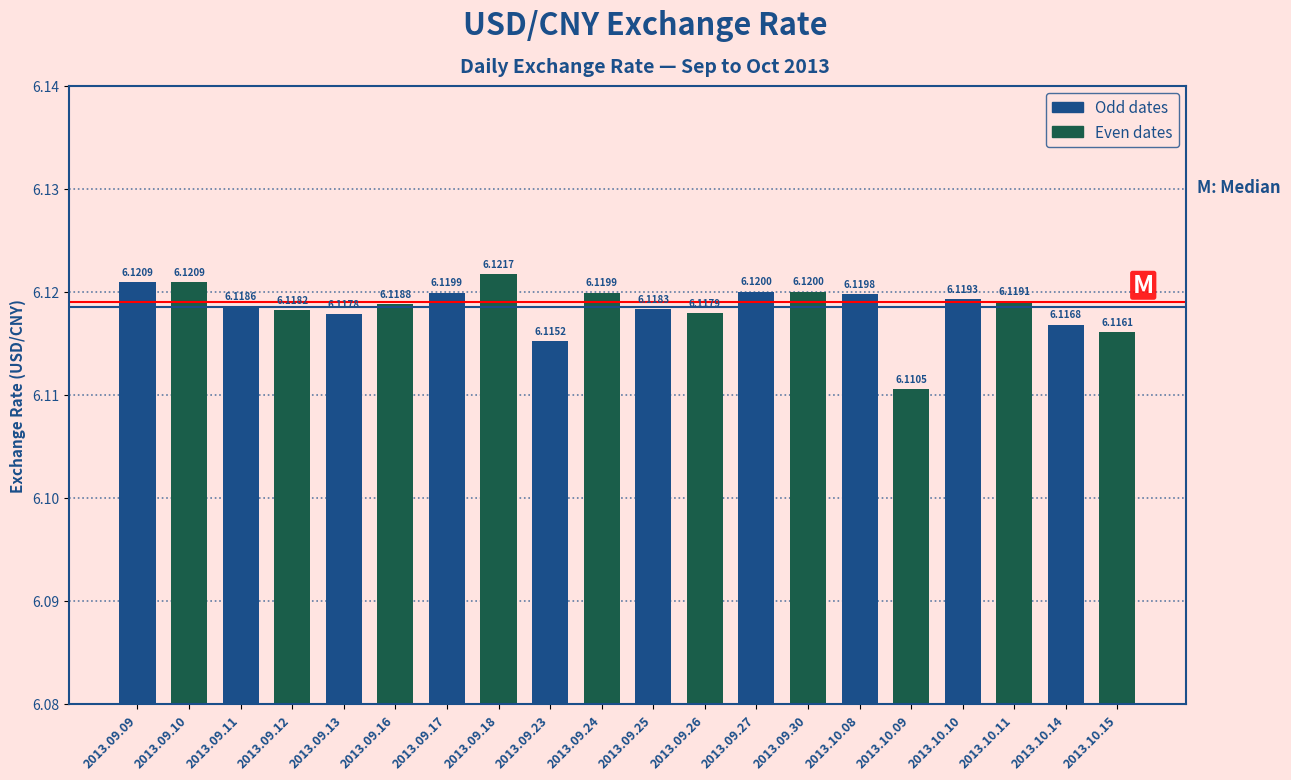

What is the sum of all values?

122.4